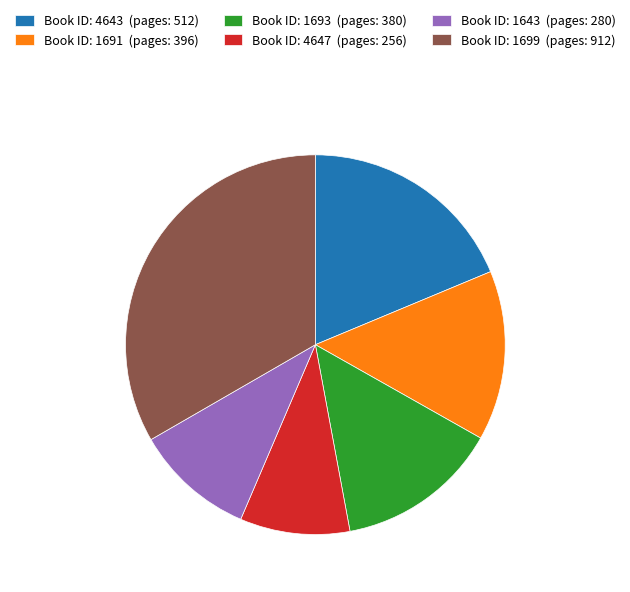

Is it true that Book ID: 1691 (pages: 396) is 14% of the pie?

True